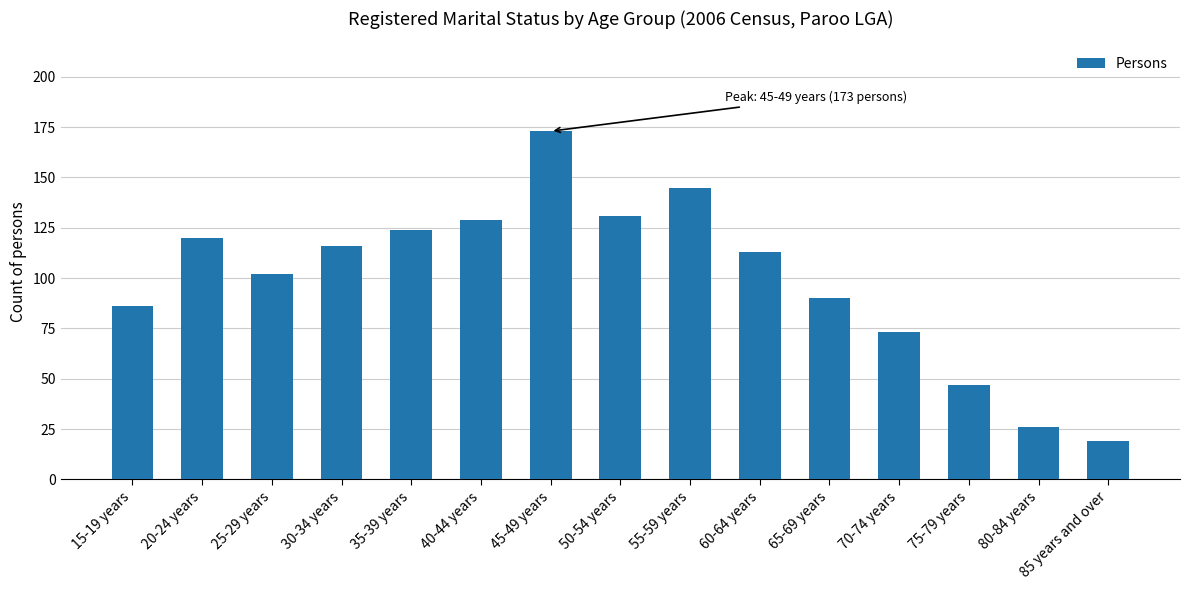

Reading left to right, transcribe all the data shown in this chart.

15-19 years=86	20-24 years=120	25-29 years=102	30-34 years=116	35-39 years=124	40-44 years=129	45-49 years=173	50-54 years=131	55-59 years=145	60-64 years=113	65-69 years=90	70-74 years=73	75-79 years=47	80-84 years=26	85 years and over=19